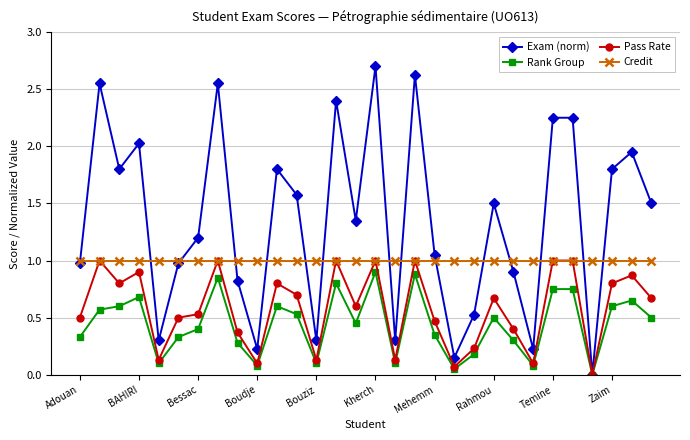

At how many categories does at least one series exceed 0?

30